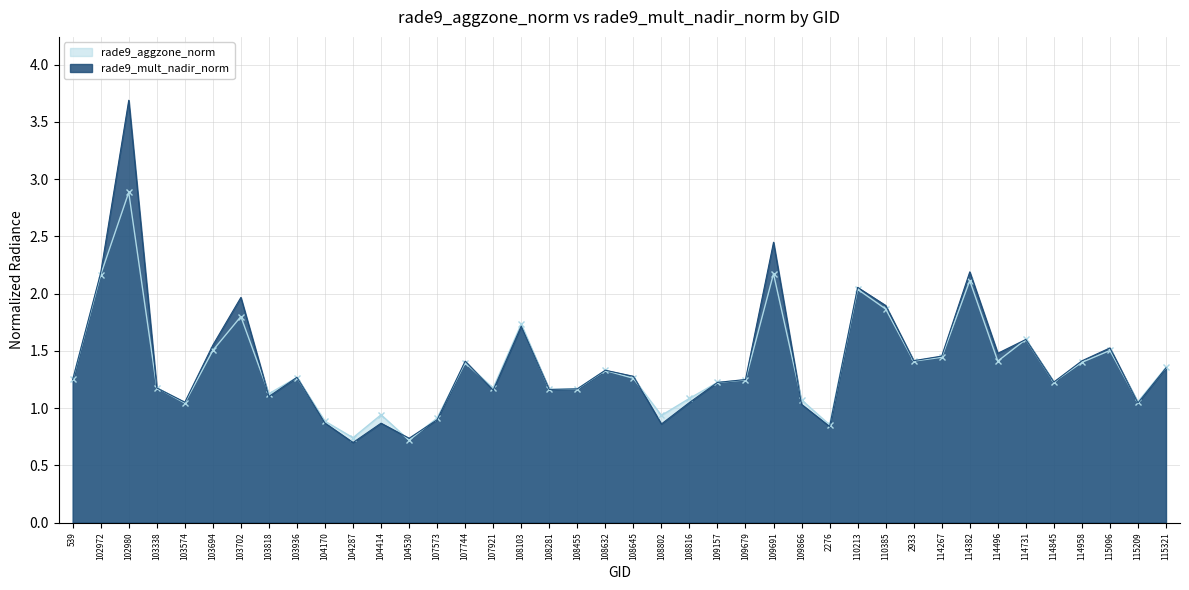

The rade9_aggzone_norm series shows 1.0 at 103574. True or false?

True